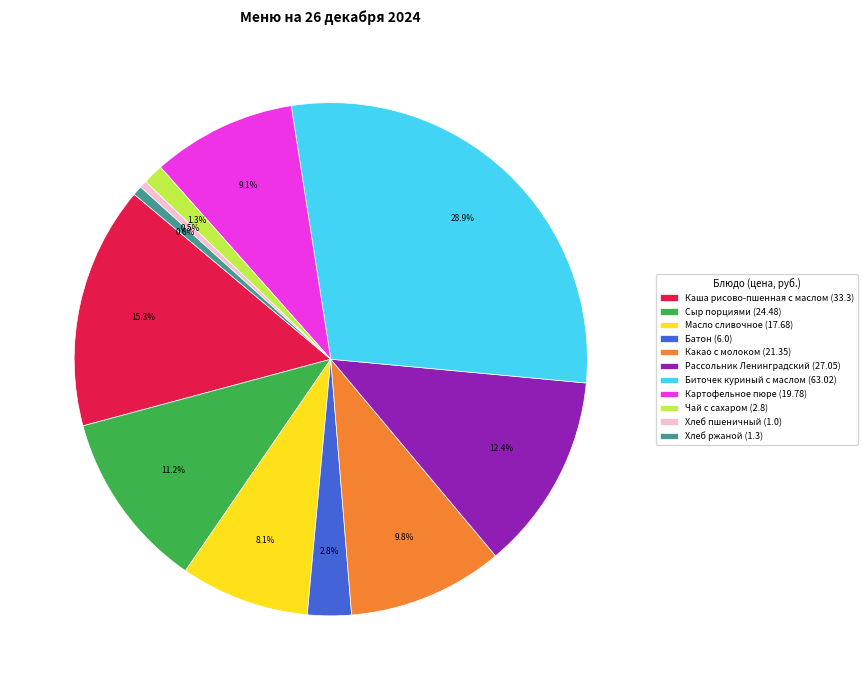

Approximately how many times larger is the value at Масло сливочное compared to Сыр порциями?

0.7